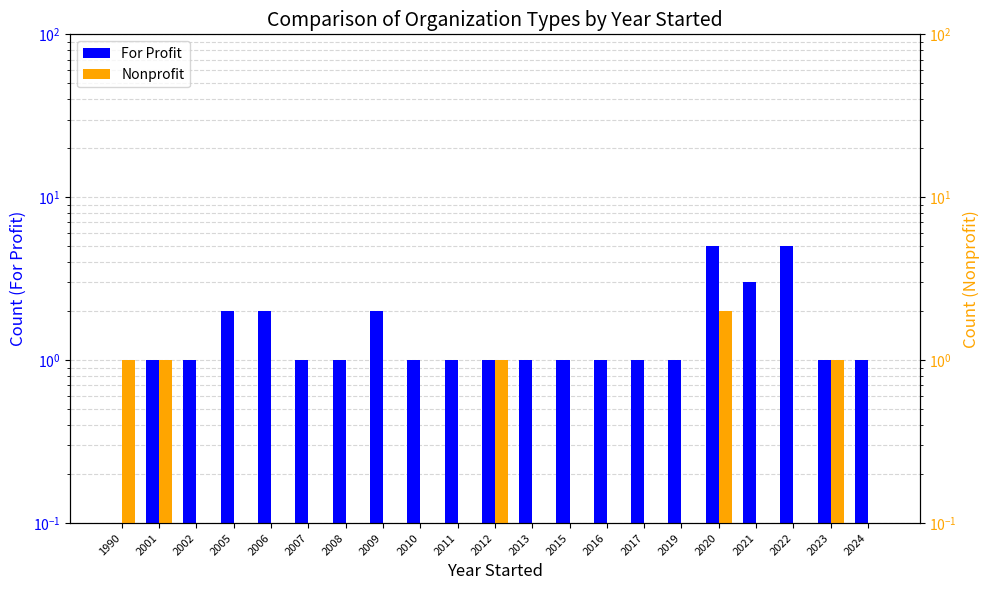

List the series in order of their overall mean, lowest first.

Nonprofit, For Profit